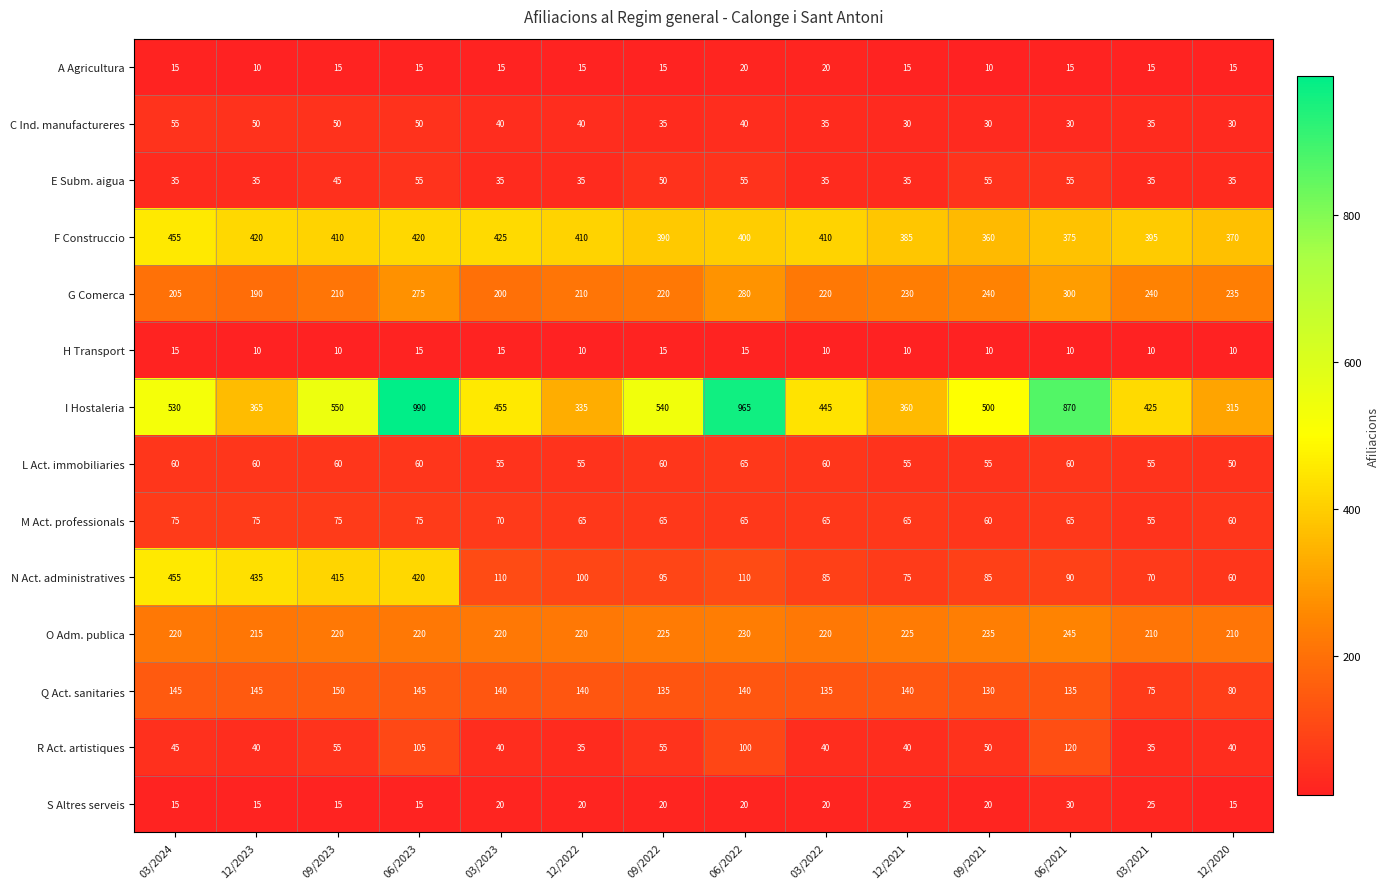

Which category has the highest value in the L Act. immobiliaries series?

06/2022